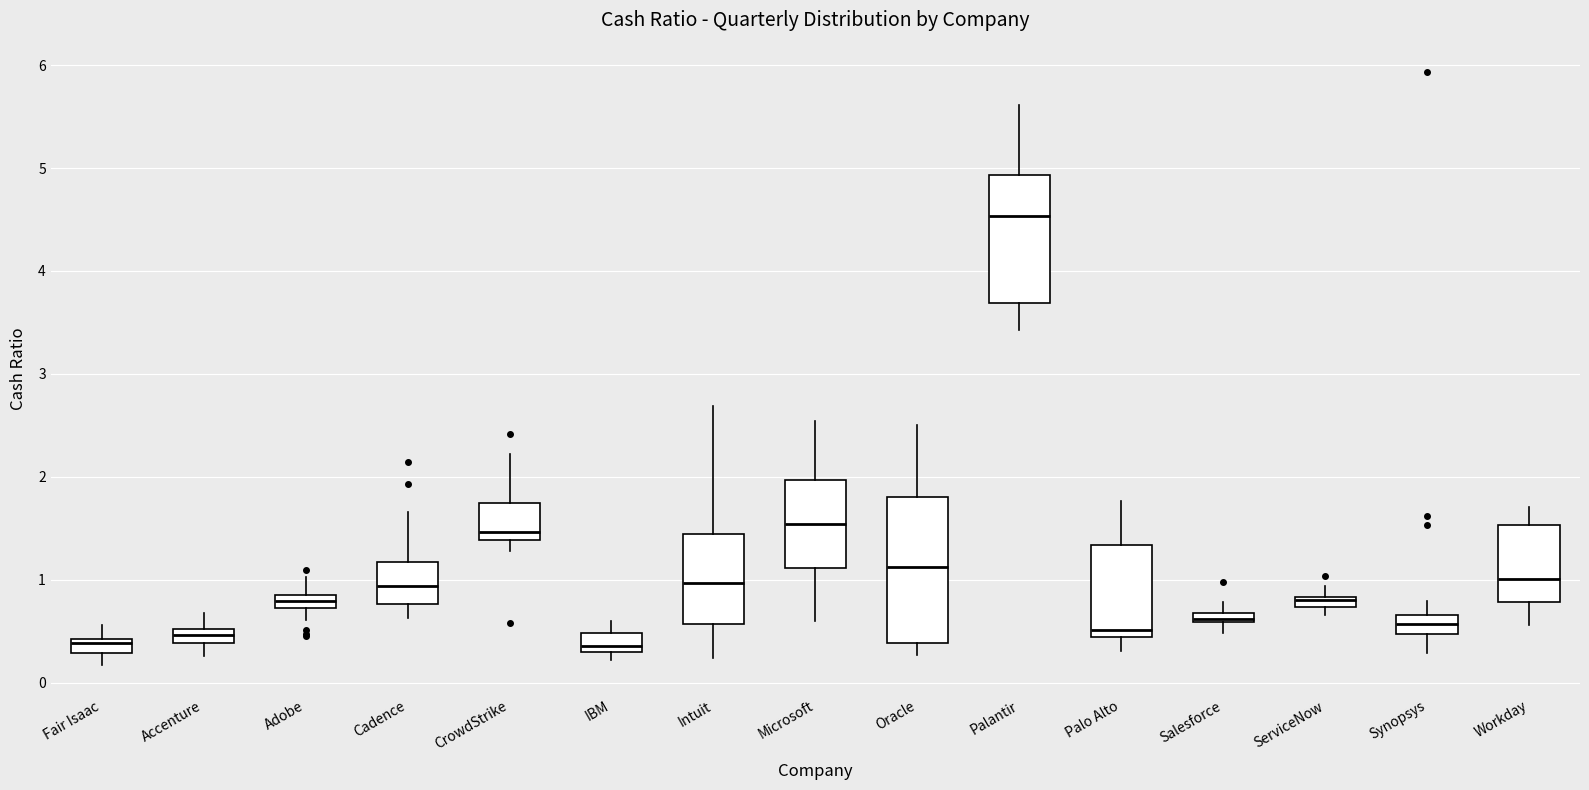

Comparing the boxes themselves (not the whiskers), which one is the tallest?

Oracle